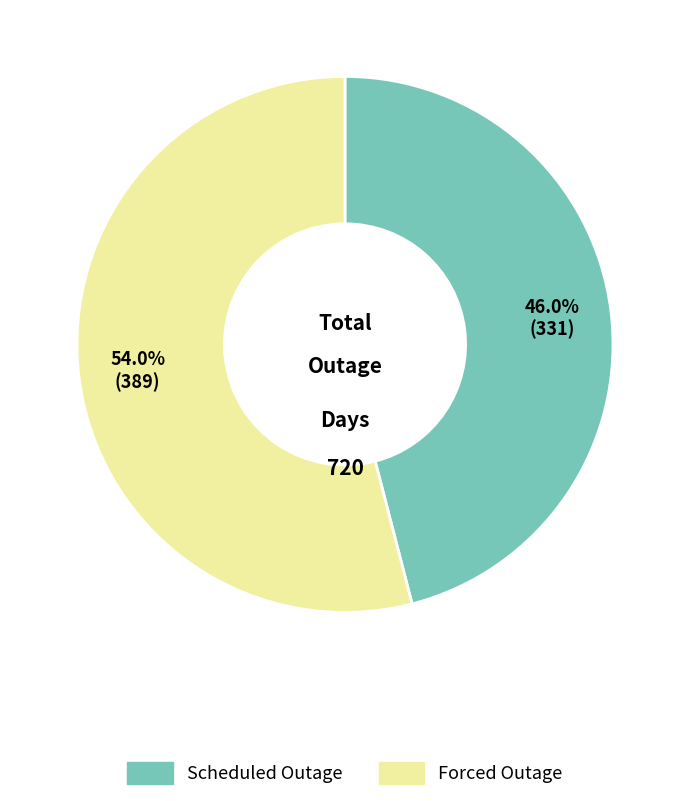

Does any single category account for the majority?

Yes